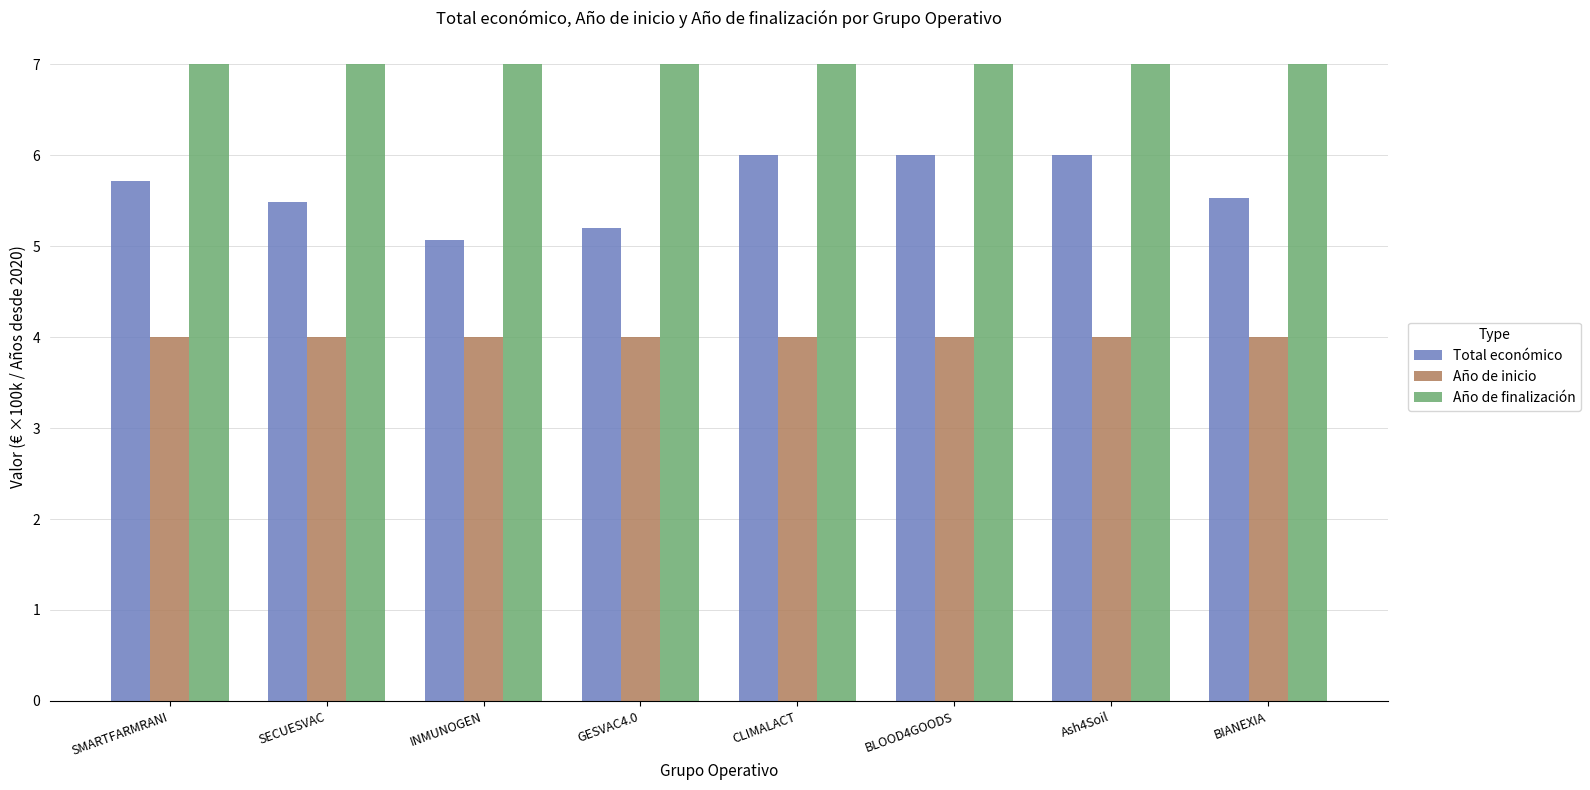

Count the number of data series in this chart.

3